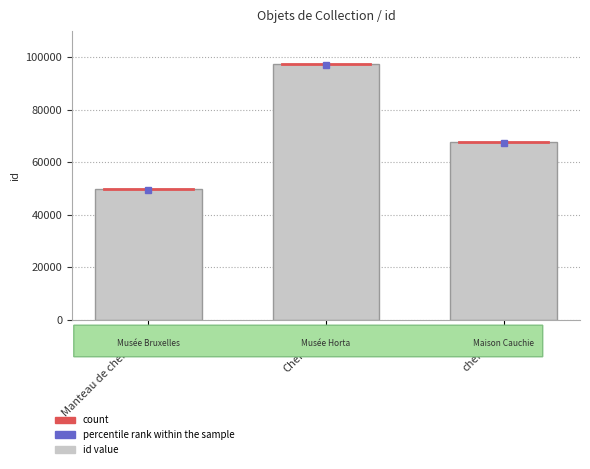

True or false: the data shows 65421 at Manteau de cheminée.

False